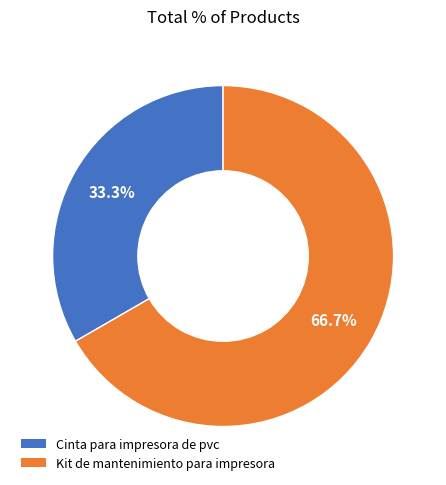

Is the sum of Kit de mantenimiento para impresora and Cinta para impresora de pvc greater than half?

Yes